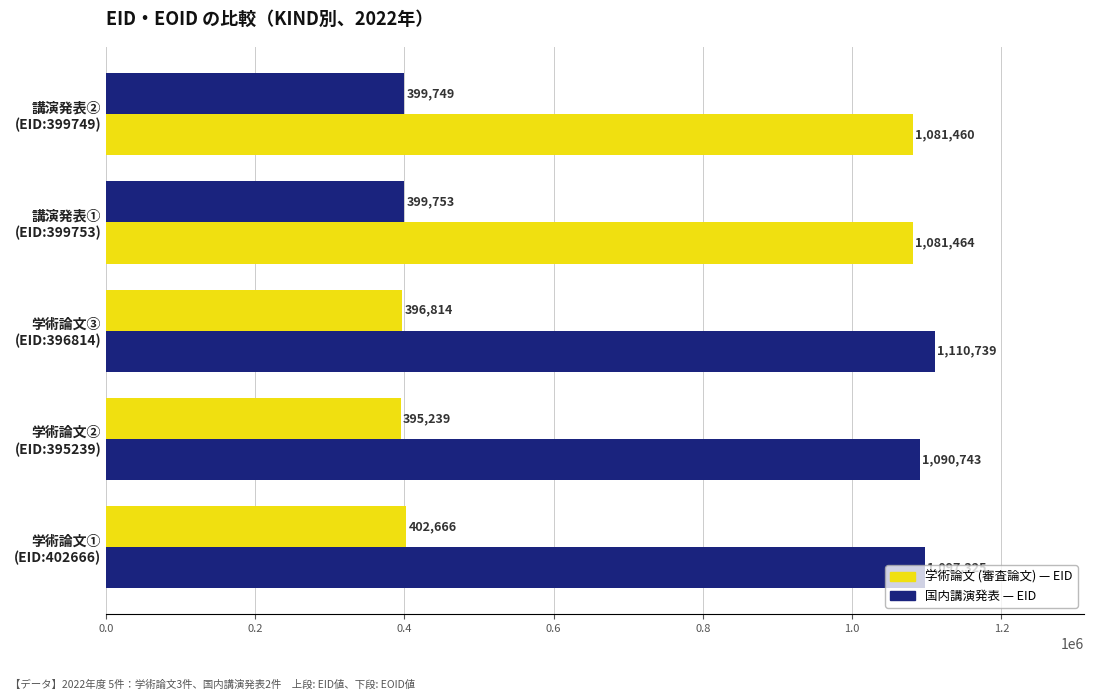

What is the value of the EOID bar at the 4th from the left?

1081464